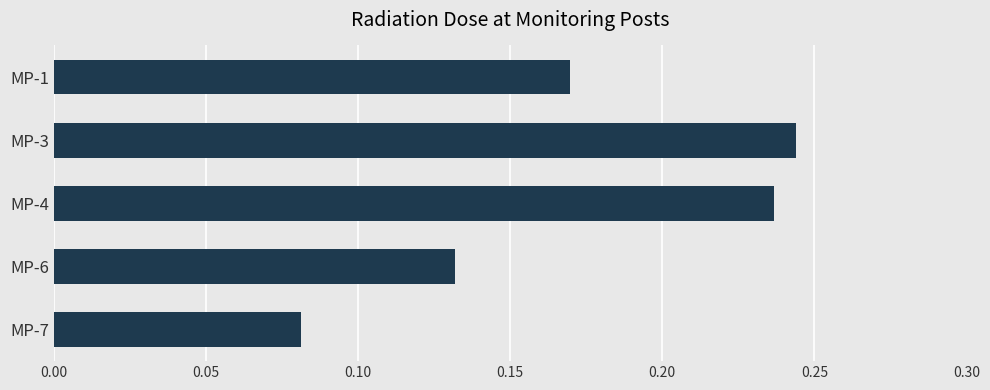

Count the number of categories in the chart.

5